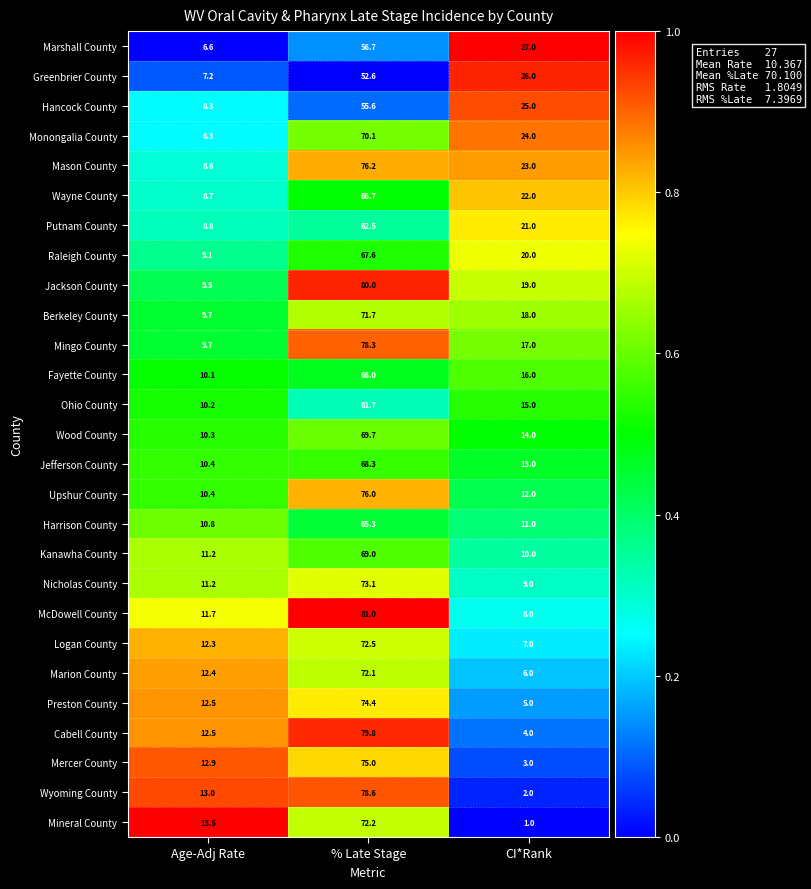

The Upshur County series shows 6.5 at Age-Adj Rate. True or false?

False